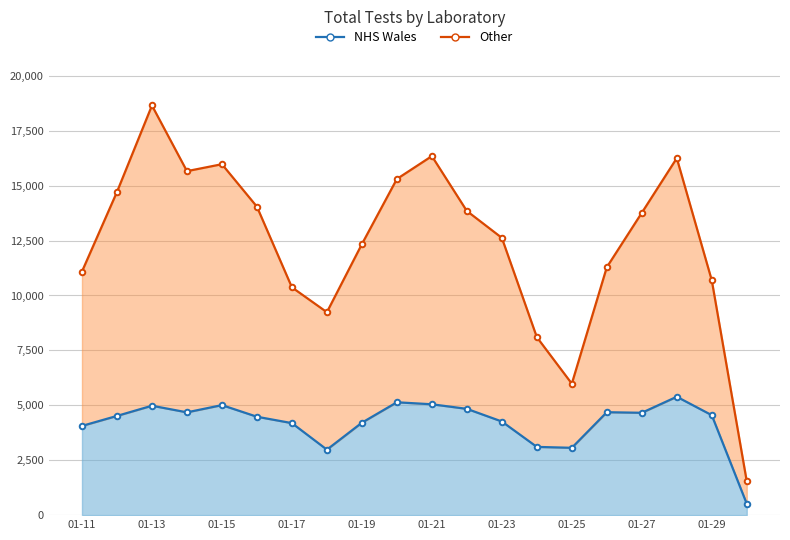

What is the maximum value for Other?

18650